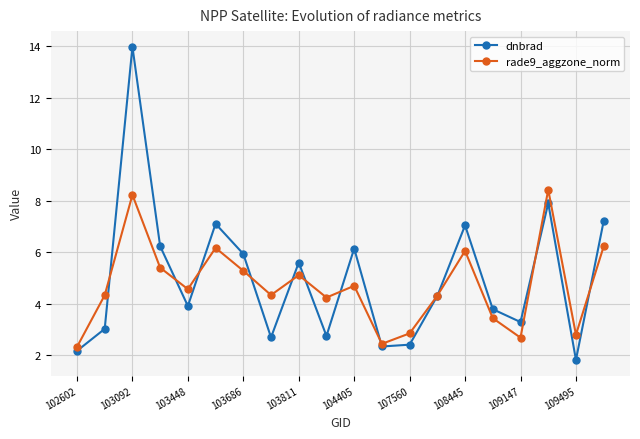

How many interior local valleys does the rade9_aggzone_norm series have?

6